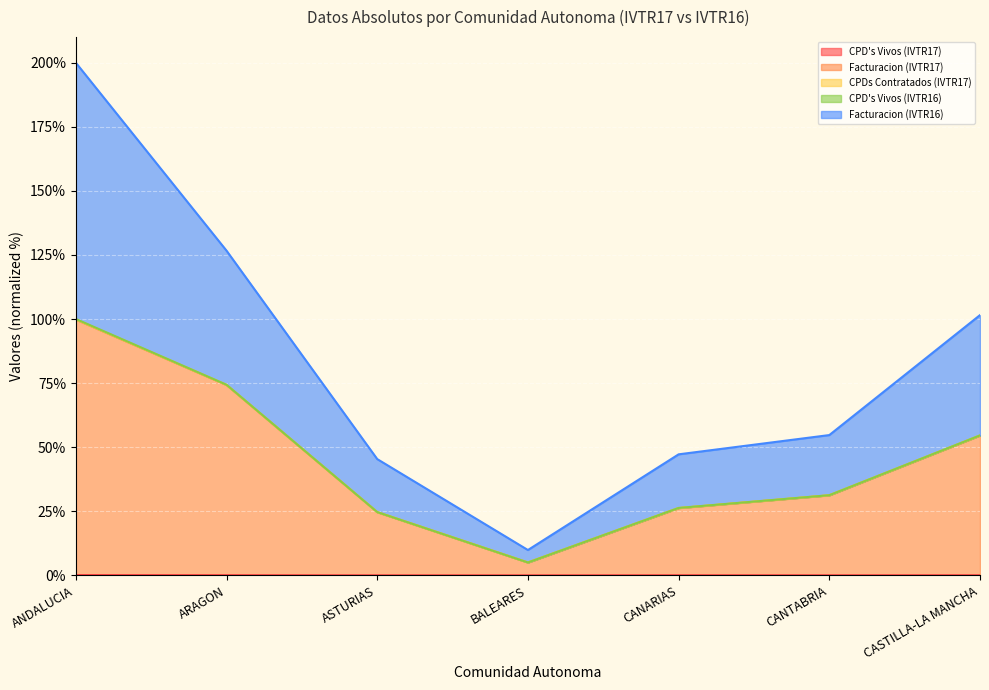

What is the label of the 2nd point from the right?

CANTABRIA